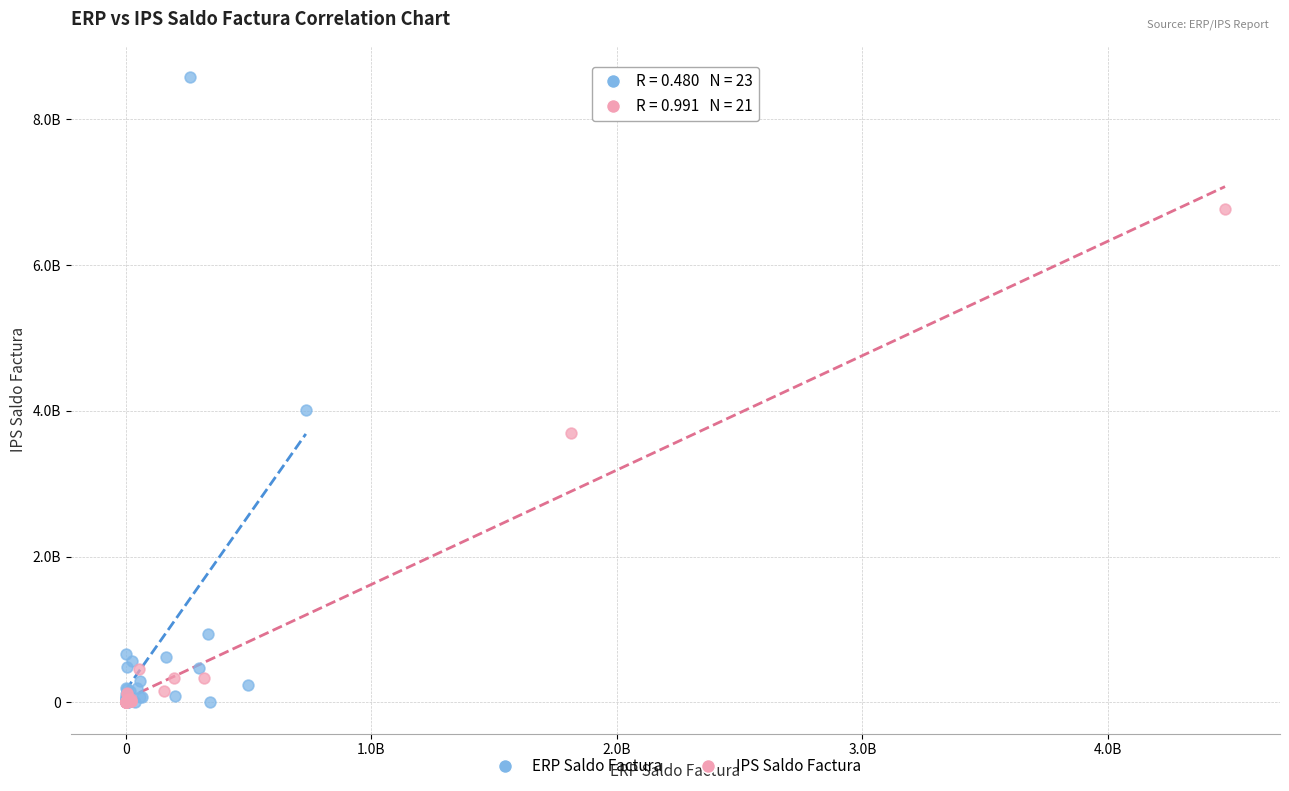

Which series has the largest Y range (max minus min)?

ERP Saldo Factura